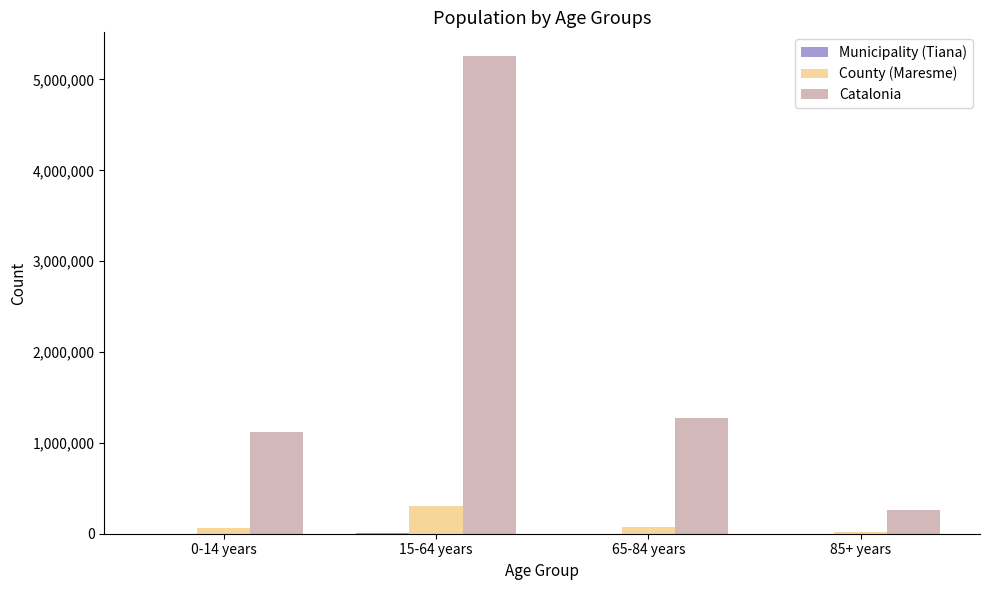

Which series changed the most between 65-84 years and 85+ years?

Catalonia